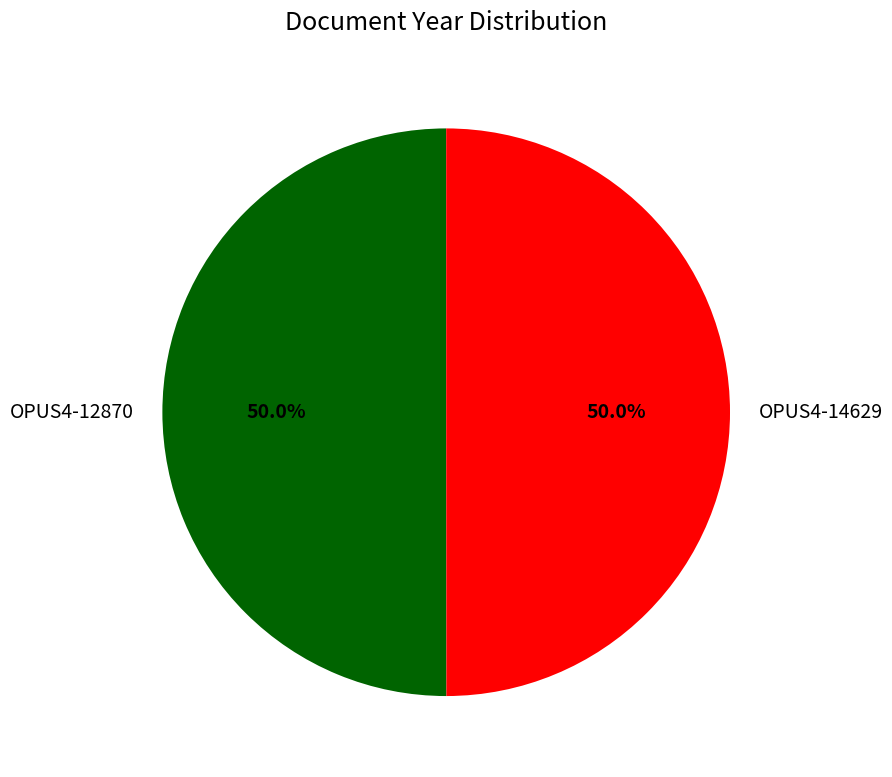

What percentage is NOT represented by OPUS4-14629?

50.0%